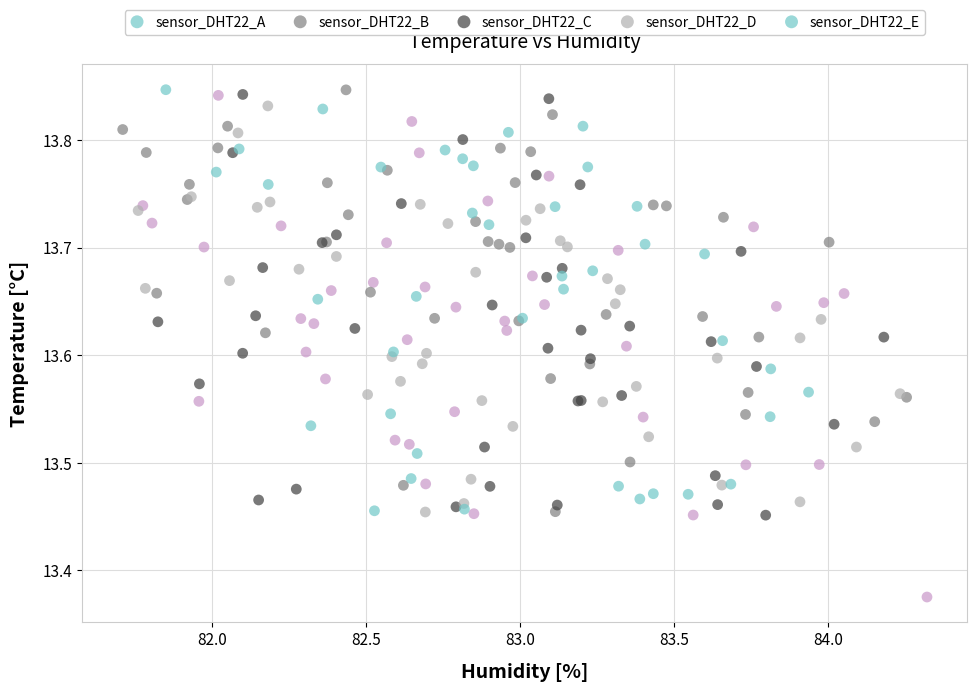

What are all the series names shown in the legend?

sensor_DHT22_A, sensor_DHT22_B, sensor_DHT22_C, sensor_DHT22_D, sensor_DHT22_E